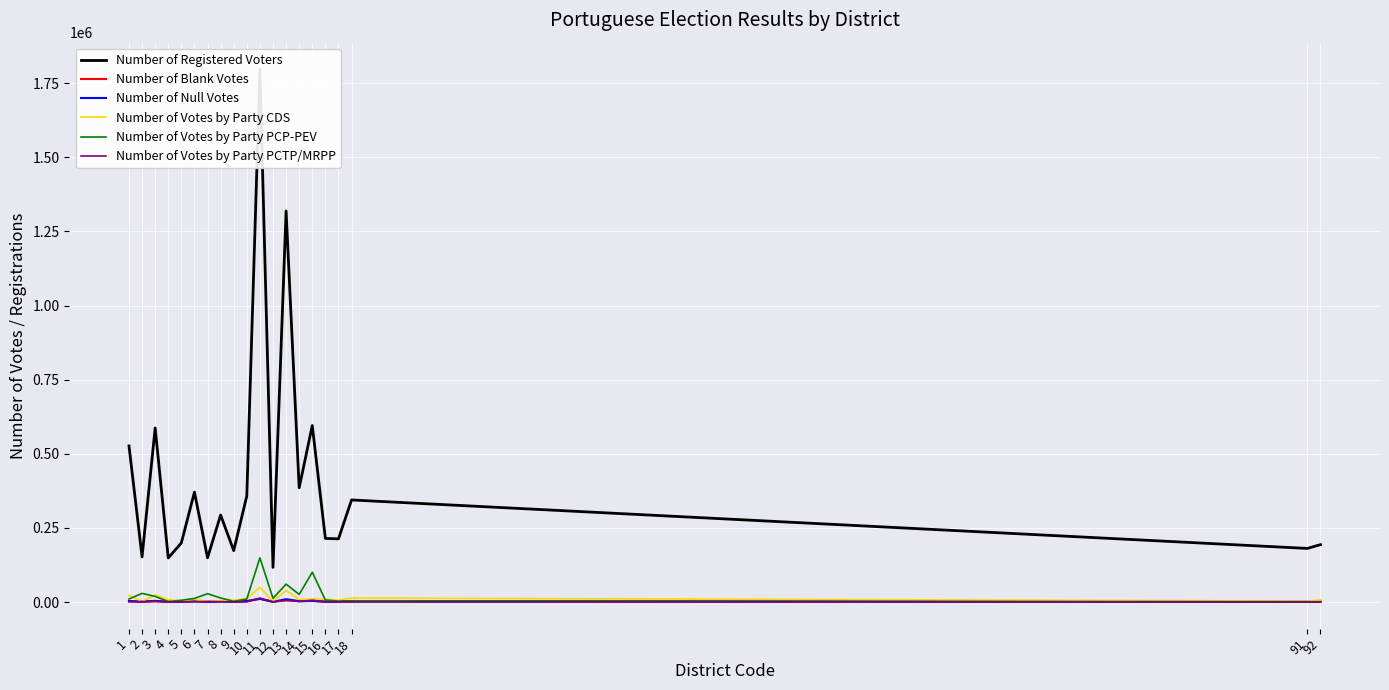

Reading left to right, transcribe all the data shown in this chart.

Number of Registered Voters: 526727	152597	587337	148876	199654	370925	149495	293573	173630	358145	1796885	117052	1319056	385602	595534	214800	213334	344478	181018	193763
Number of Blank Votes: 2389	994	2252	663	1150	2536	1177	2039	916	2375	11653	920	5972	2981	4454	1025	825	1630	588	814
Number of Null Votes: 3462	1795	4260	1654	1864	3068	1028	2335	1971	3880	10961	948	9906	3233	3744	1654	2161	3047	1185	1729
Number of Votes by Party CDS: 22613	2255	23773	7456	5301	8715	2955	5498	6639	11437	49216	2734	38891	8812	10907	10057	6686	13674	3591	7574
Number of Votes by Party PCP-PEV: 10406	29429	19212	1867	6141	12439	28322	13979	2532	10752	149325	12684	60679	25913	100873	6917	3364	4414	1401	1191
Number of Votes by Party PCTP/MRPP: 1642	1828	3250	537	1007	1551	2018	1645	651	1223	13267	1446	6259	2268	6366	897	607	798	504	383